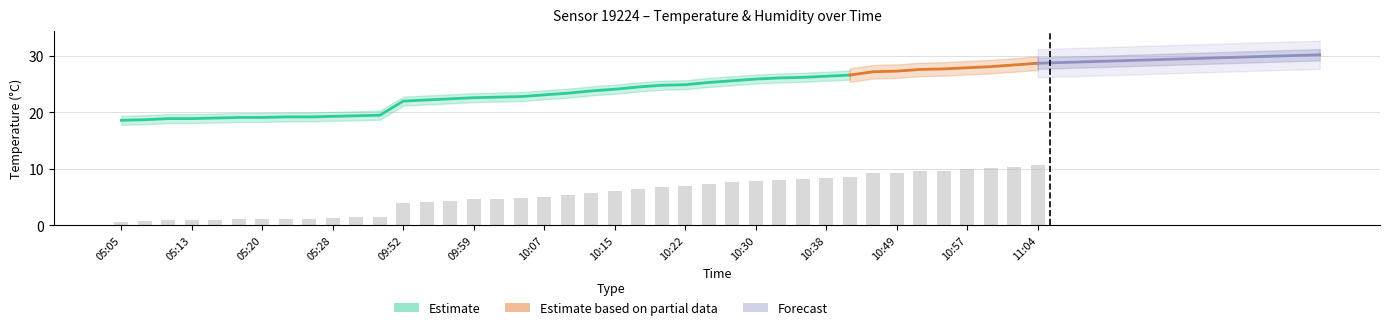

How many values are below 5?

18